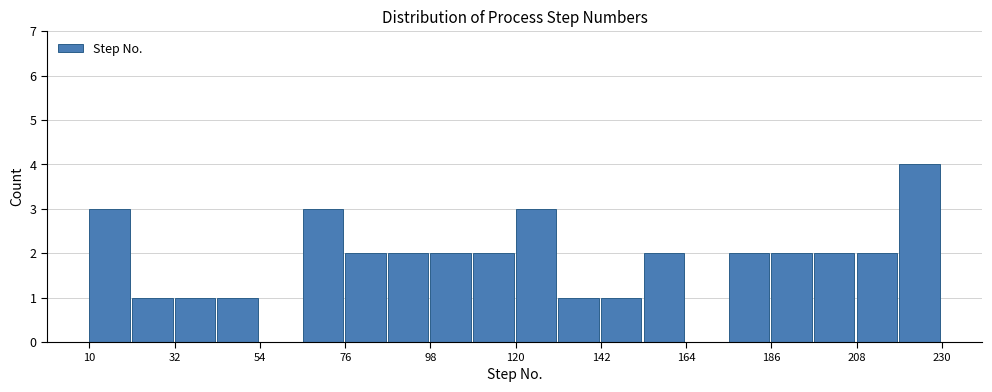

Read against the x-axis, roughly where is the centre of the tallest bar?

225